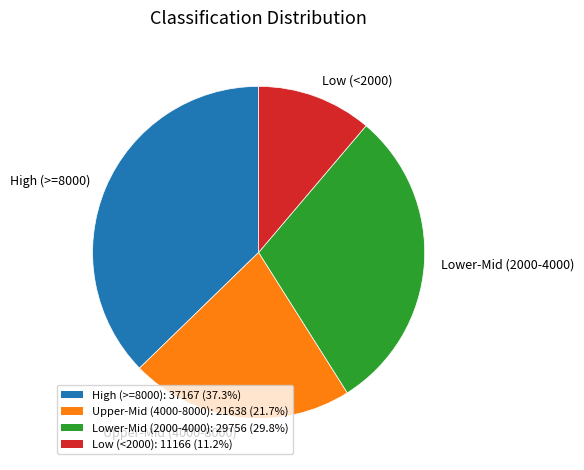

What is the largest slice in the pie chart?

High (>=8000)